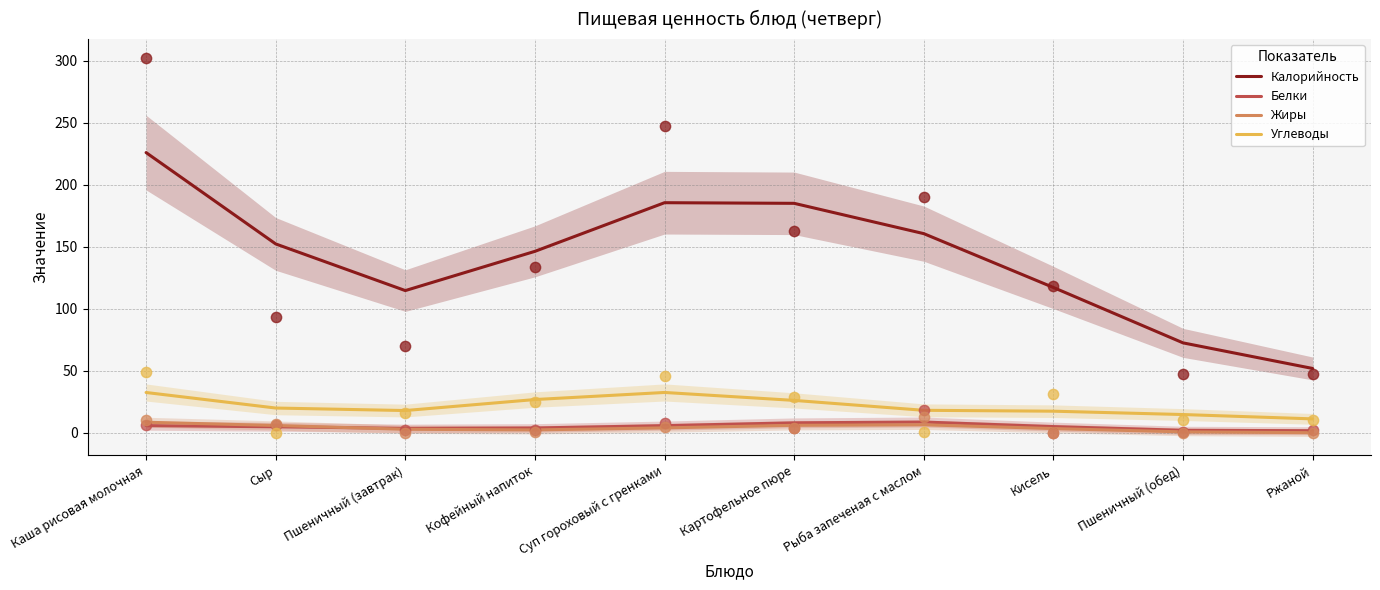

Which series has the widest spread of Y values?

Калорийность